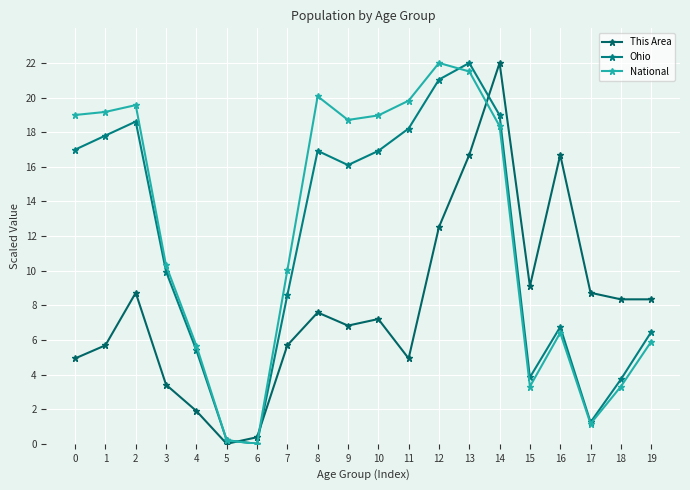

How many intersections are there between This Area and Ohio?

3